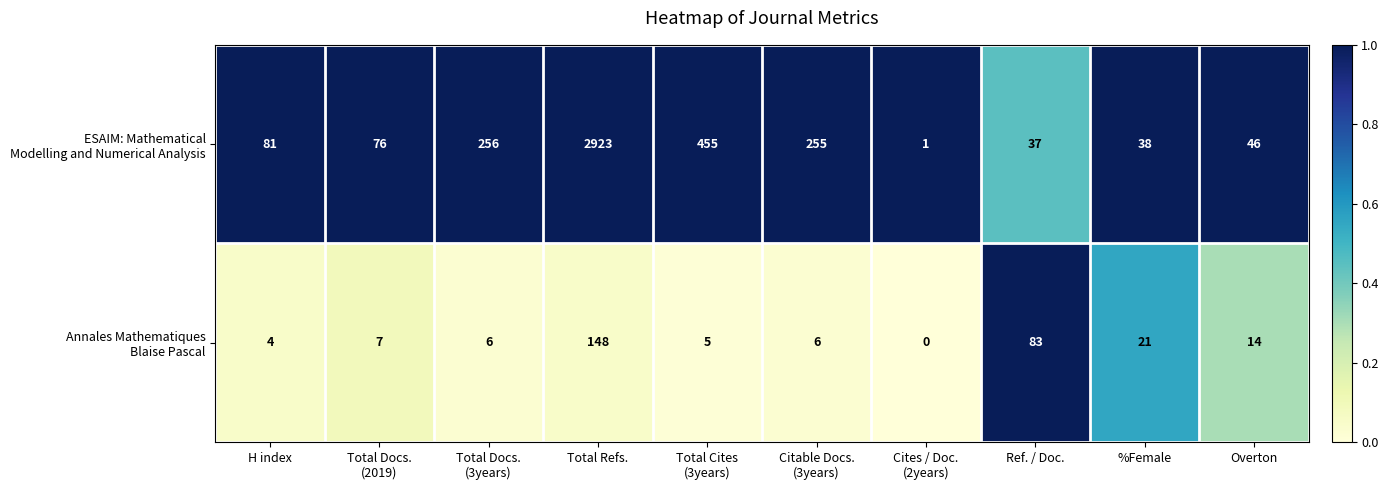

At which category is the sum across all series the highest?

Total Refs.